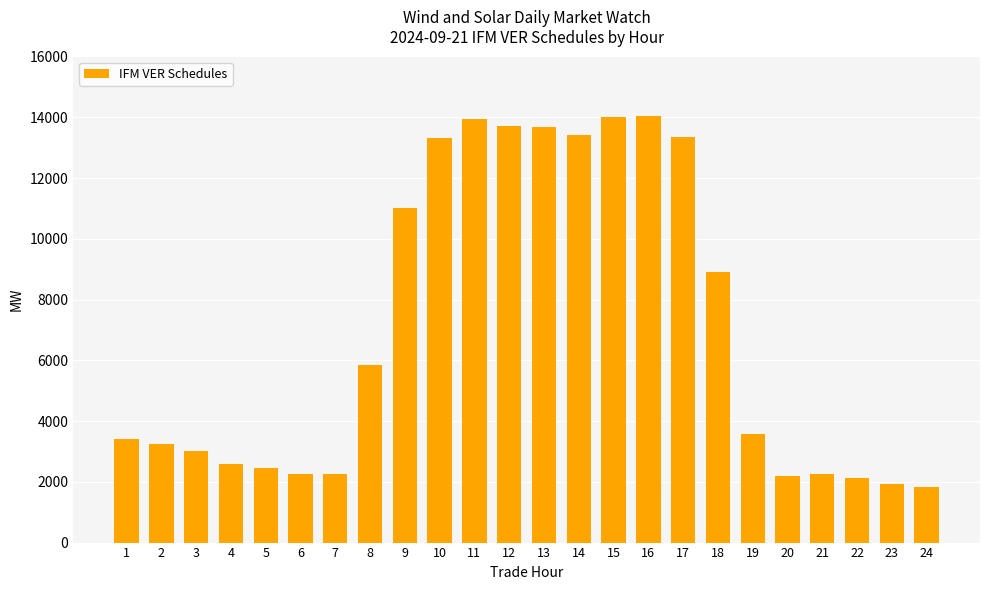

At which label is the value closest to 7933?

18